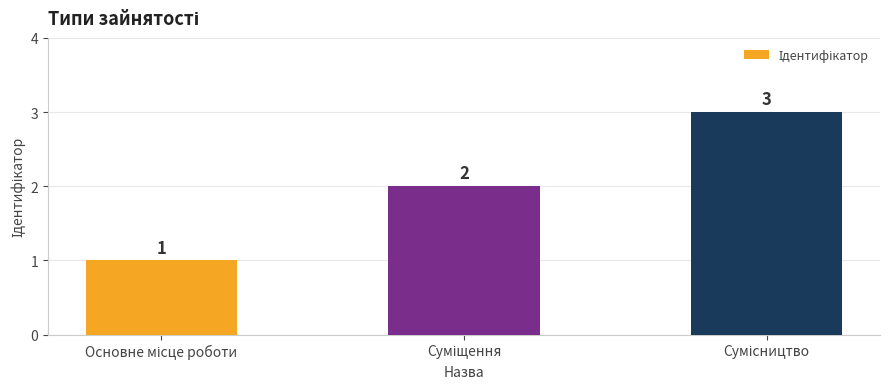

How many values are between 1 and 3?

3